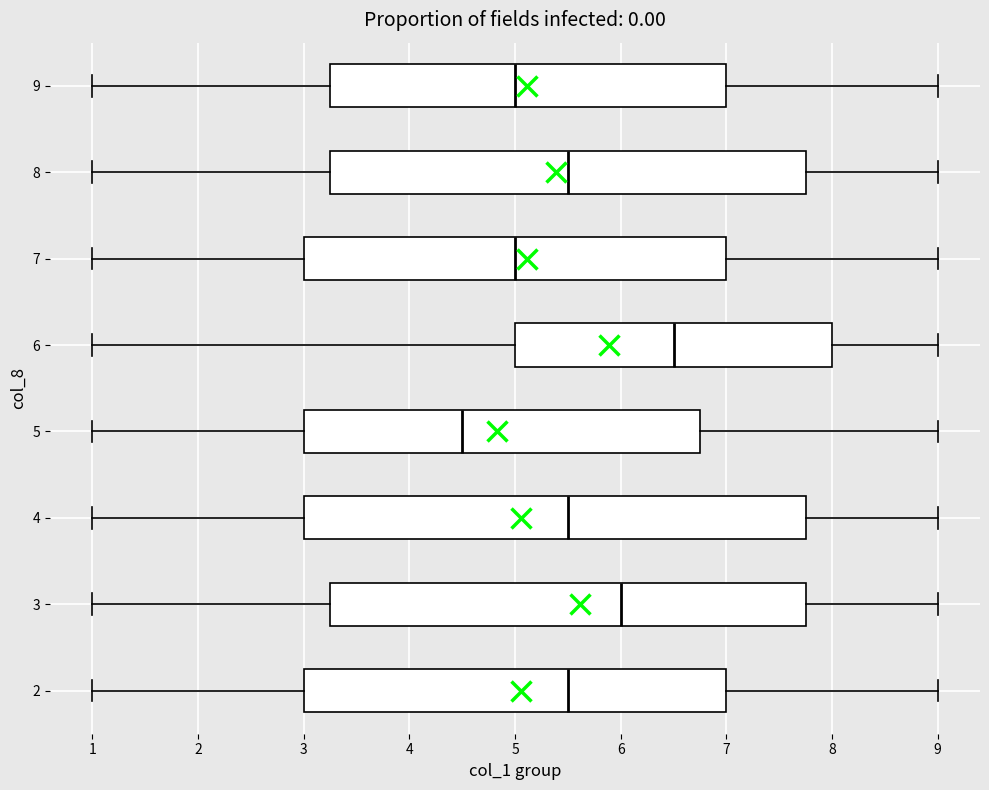

Which box has the furthest to the left median line?

5